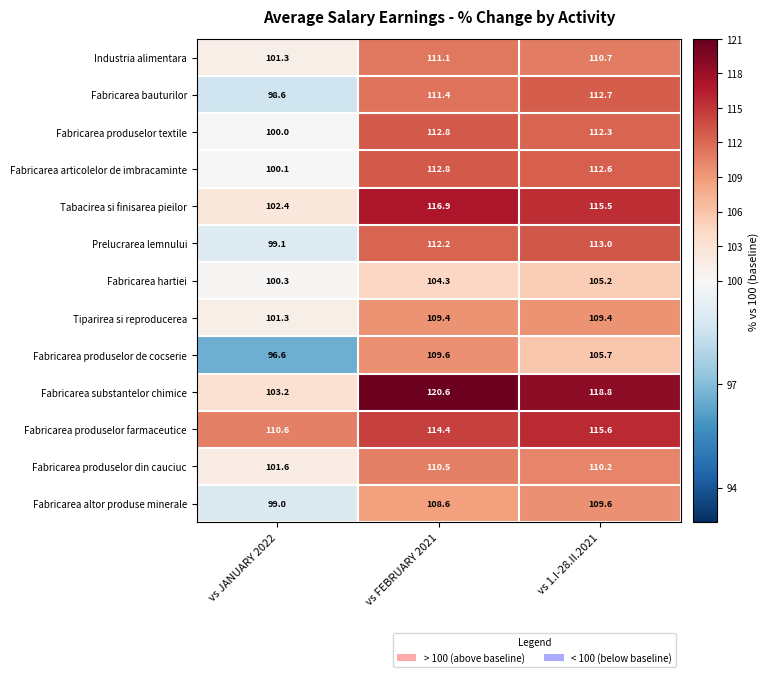

True or false: Fabricarea hartiei has a value of 162.7 at vs JANUARY 2022.

False